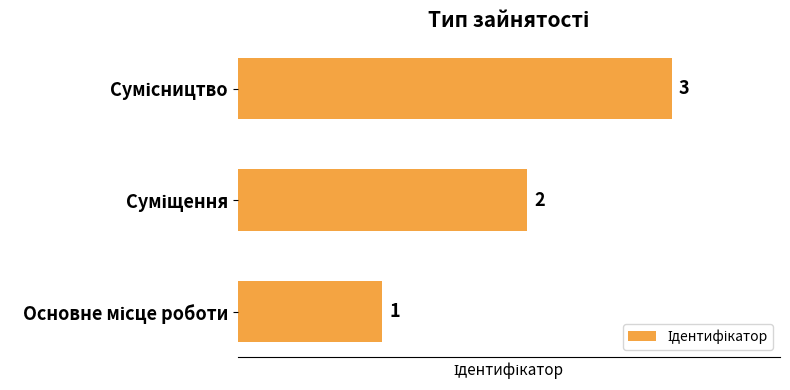

Count the values in the range 1 to 3.

3